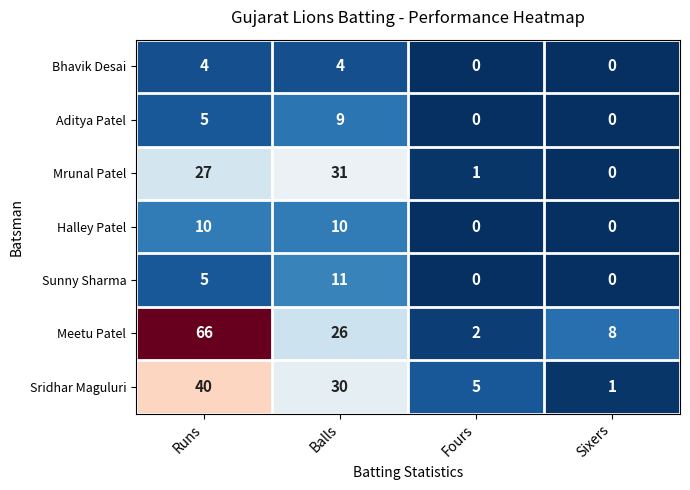

List the series in order of their peak value, highest first.

Meetu Patel, Sridhar Maguluri, Mrunal Patel, Sunny Sharma, Halley Patel, Aditya Patel, Bhavik Desai